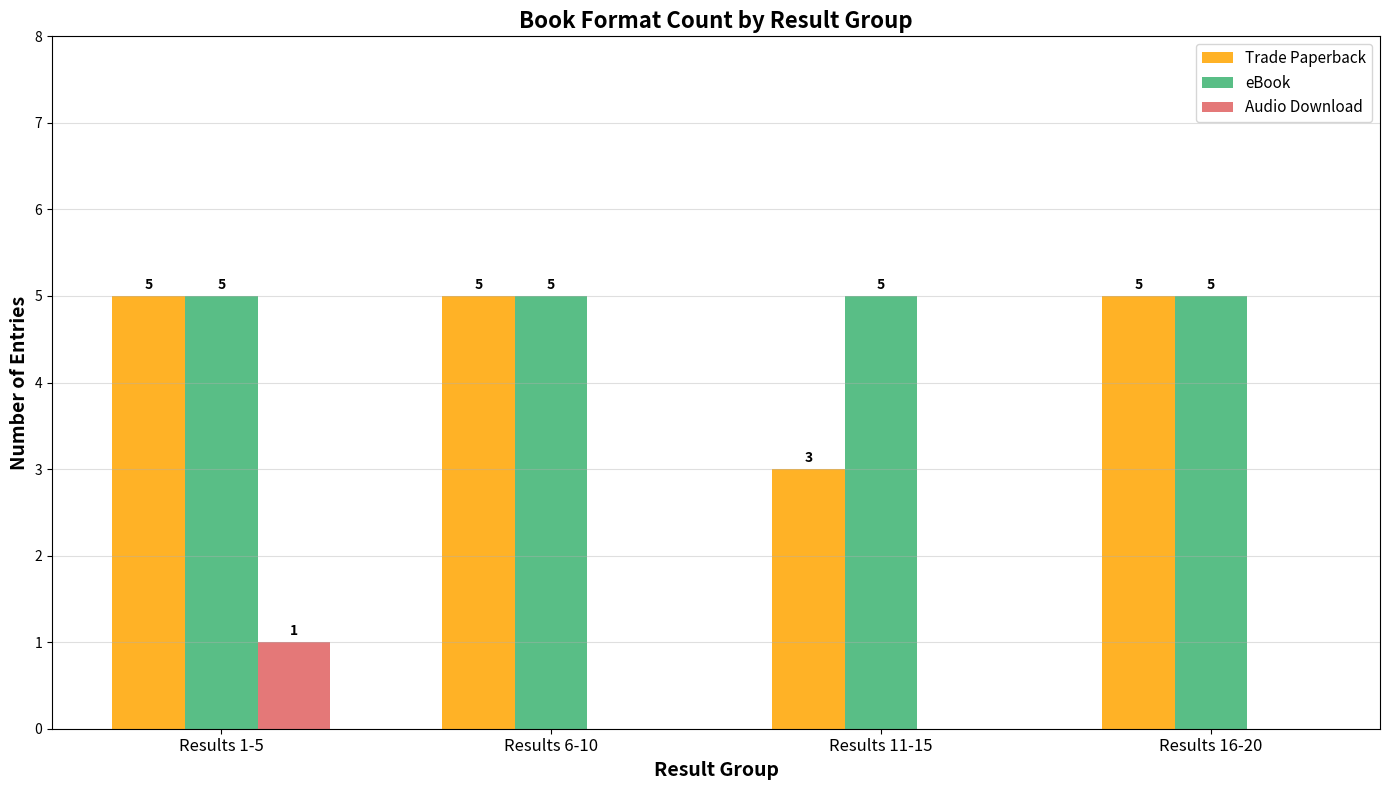

Between Results 11-15 and Results 16-20, which series saw the biggest shift?

Trade Paperback